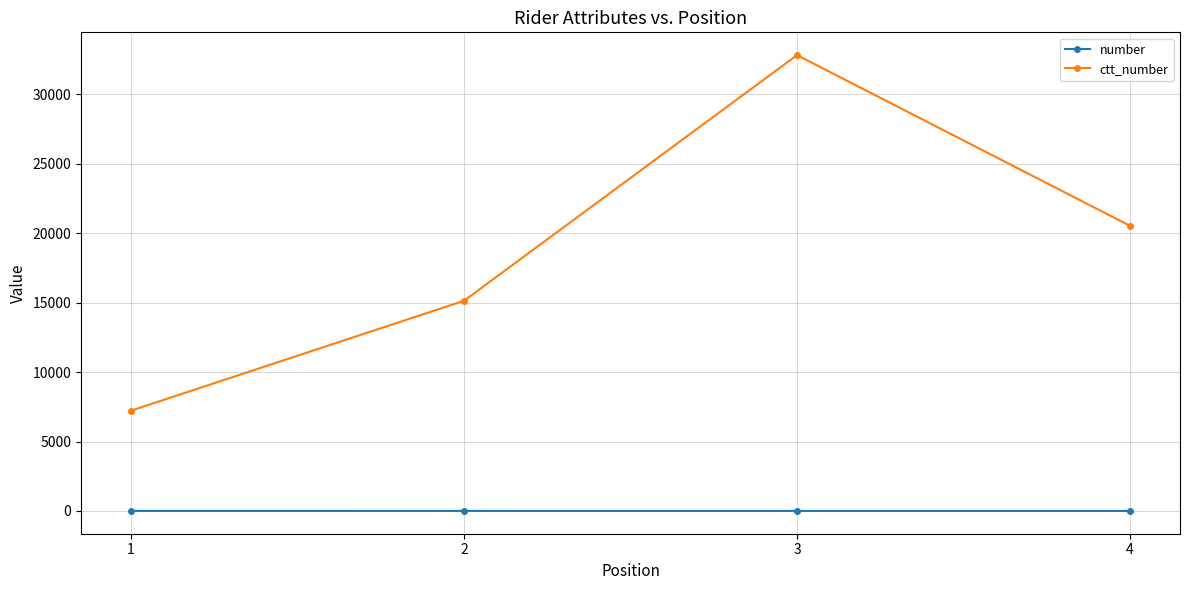

What is the total value across all series at 2?

15140